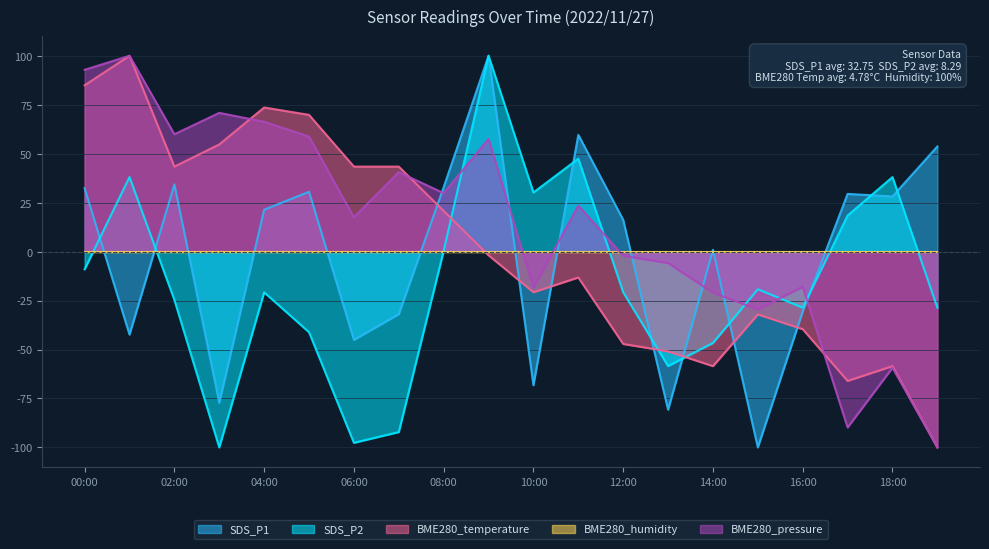

How many lines are shown in the chart?

5